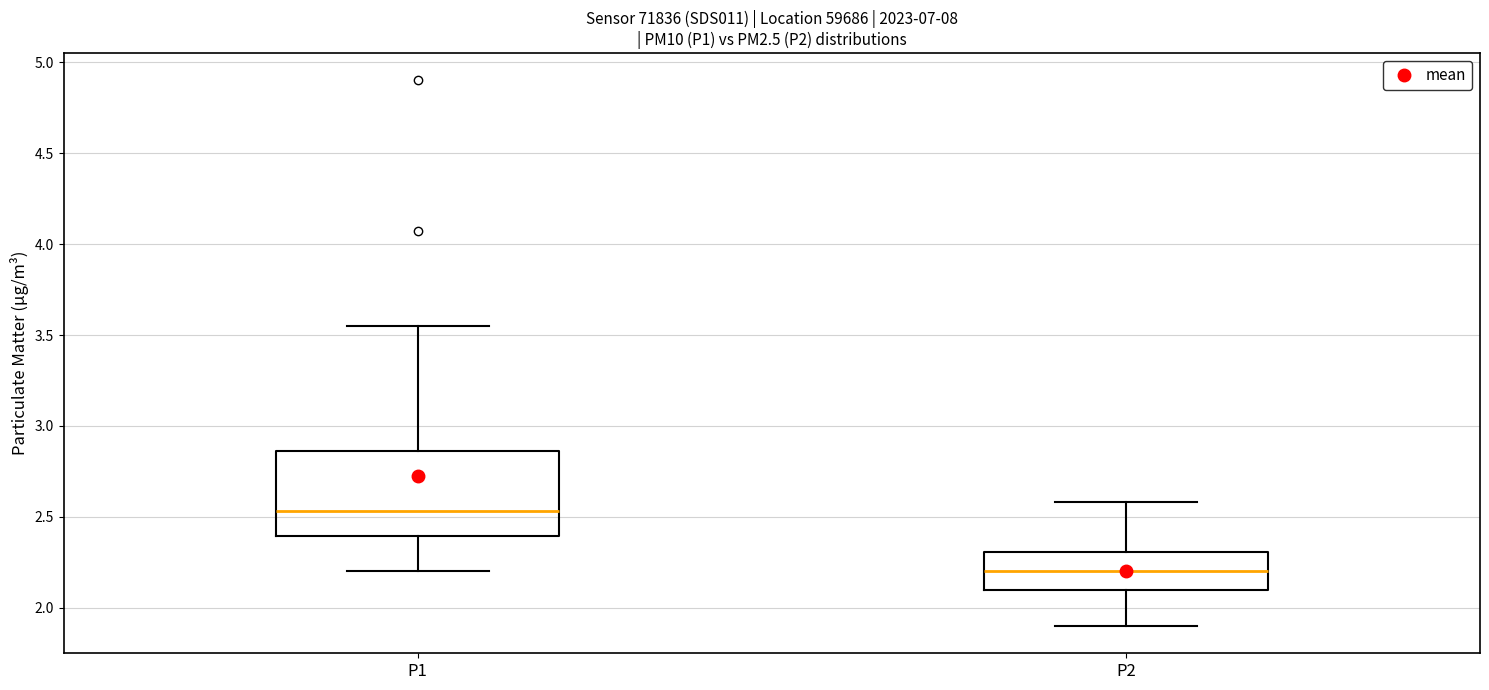

Comparing the boxes themselves (not the whiskers), which one is the tallest?

P1